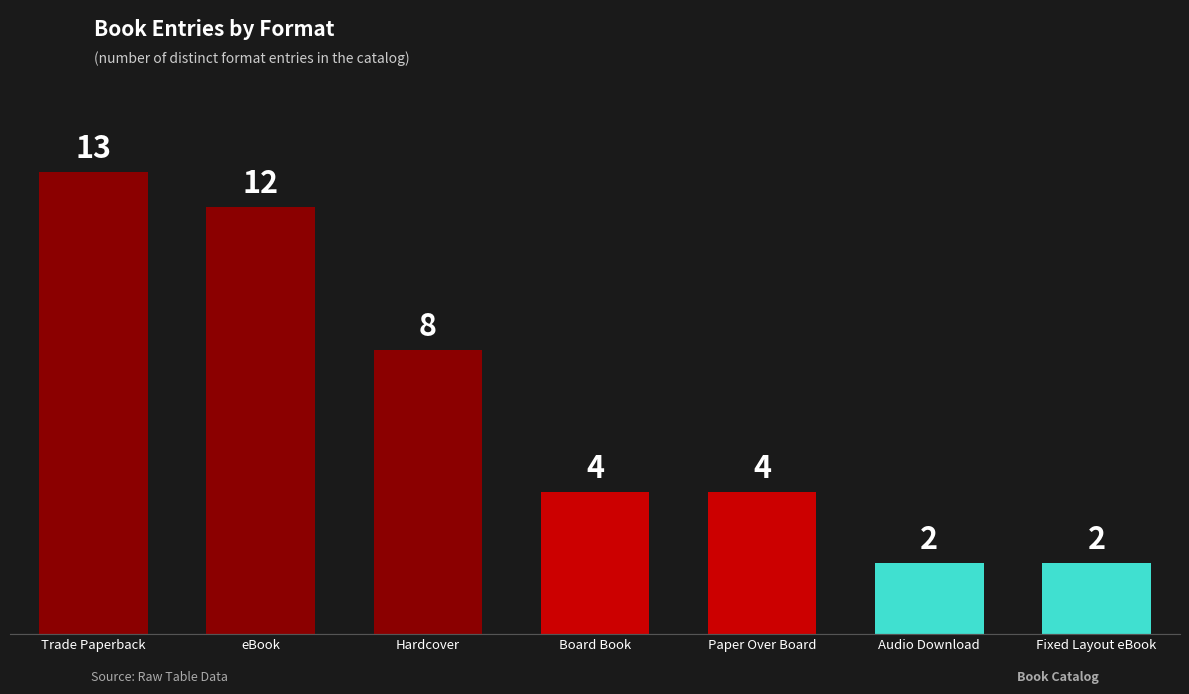

What is the smallest value displayed?

2